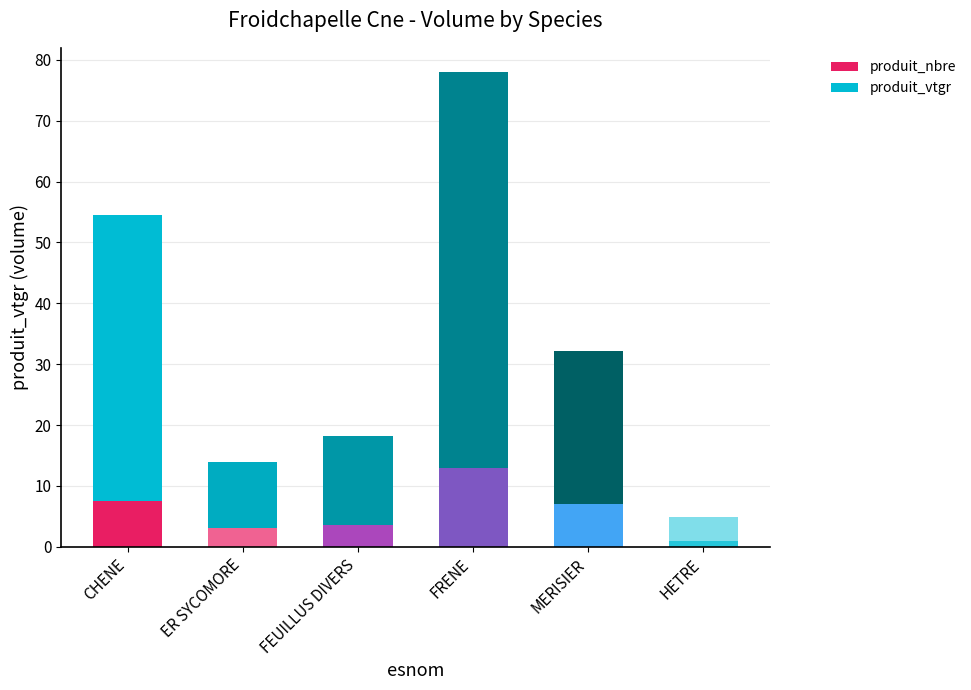

What is the highest value of the produit_nbre series?

13.0